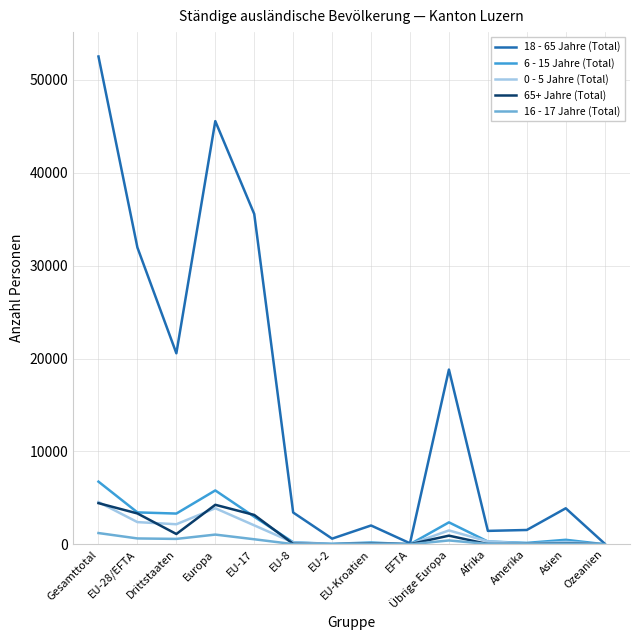

The value of 0 - 5 Jahre (Total) at Gesamttotal is 4549. True or false?

True